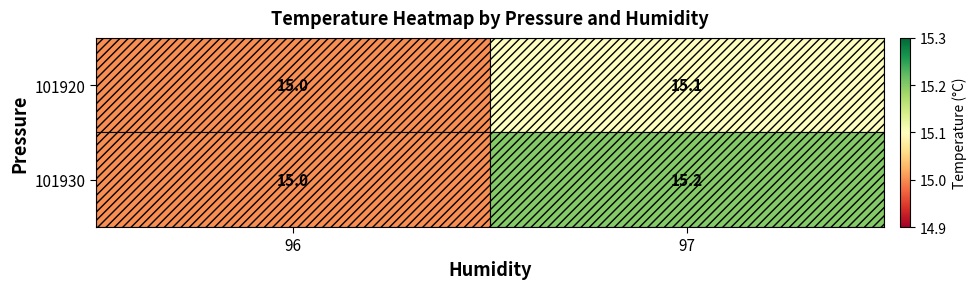

Is it true that 101930 equals 4.1 at 97?

False